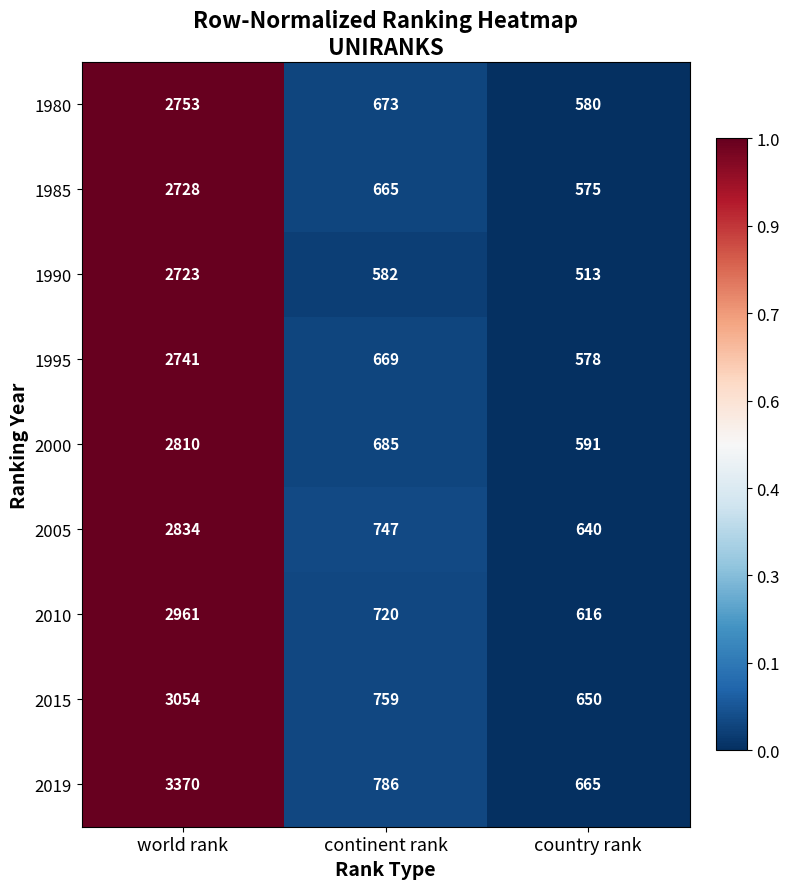

Reading left to right, what are all the values shown in this chart?

1980: world rank=2753	continent rank=673	country rank=580
1985: world rank=2728	continent rank=665	country rank=575
1990: world rank=2723	continent rank=582	country rank=513
1995: world rank=2741	continent rank=669	country rank=578
2000: world rank=2810	continent rank=685	country rank=591
2005: world rank=2834	continent rank=747	country rank=640
2010: world rank=2961	continent rank=720	country rank=616
2015: world rank=3054	continent rank=759	country rank=650
2019: world rank=3370	continent rank=786	country rank=665